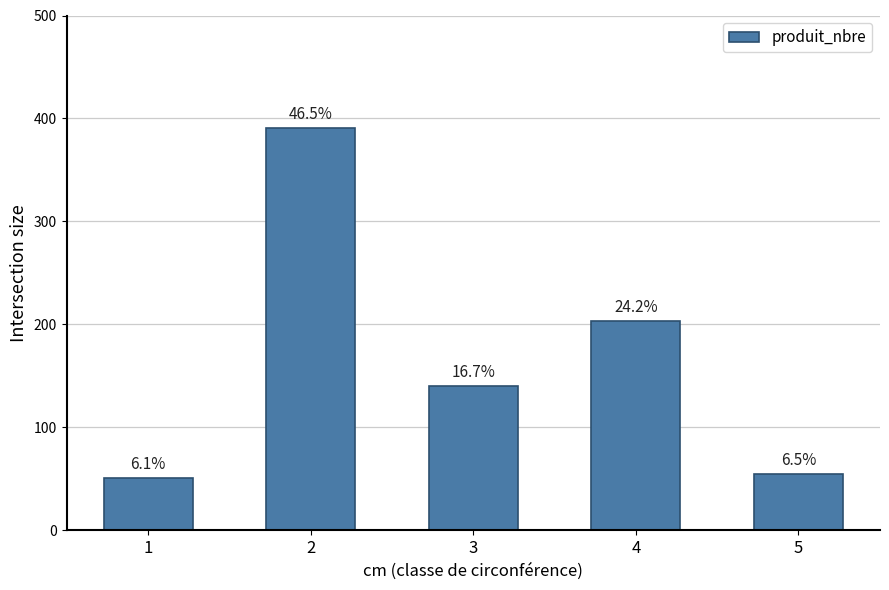

Rank the categories by value from lowest to highest.

1, 5, 3, 4, 2